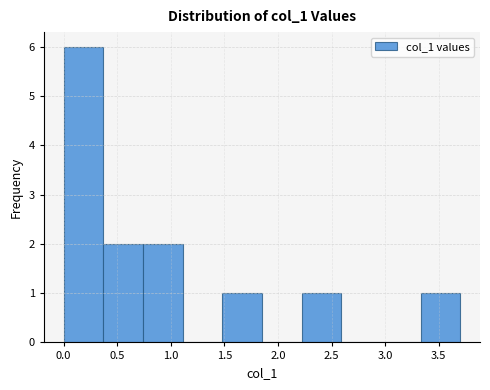

Reading left to right, transcribe this chart: for each bar, give the range it covers on the x-axis and its height. Neither the bar edges nor the heights are printed on the chart, so give them approximately, as read against the axes.

0.00 to 0.37: 6
0.37 to 0.74: 2
0.74 to 1.11: 2
1.11 to 1.48: 0
1.48 to 1.85: 1
1.85 to 2.22: 0
2.22 to 2.59: 1
2.59 to 2.96: 0
2.96 to 3.33: 0
3.33 to 3.70: 1